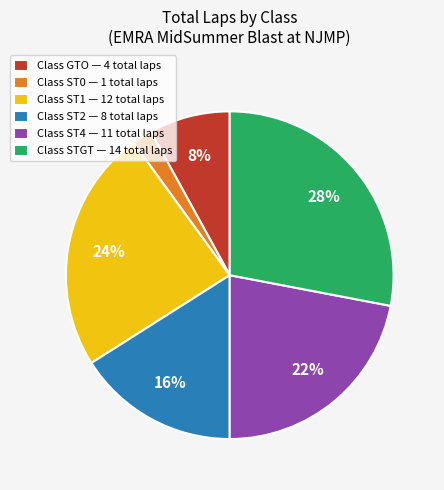

What percentage is the Class ST2 — 8 total laps slice, to the nearest percent?

16%